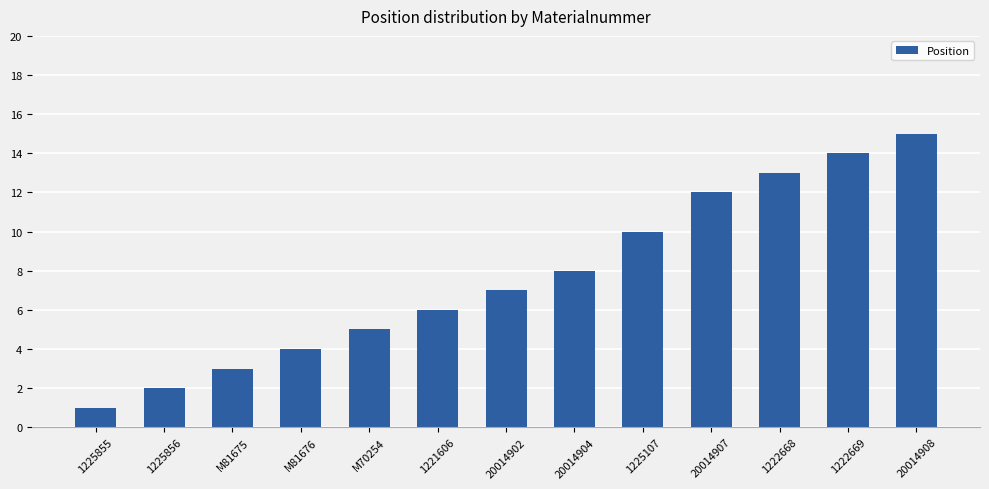

At which category does the chart reach its peak across all series?

20014908